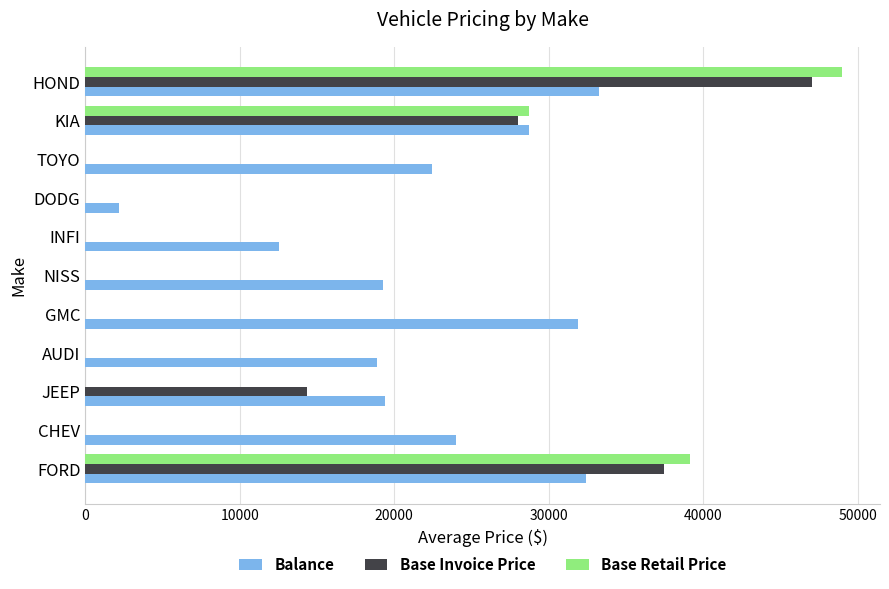

True or false: Base Retail Price has a value of 0.0 at GMC.

True